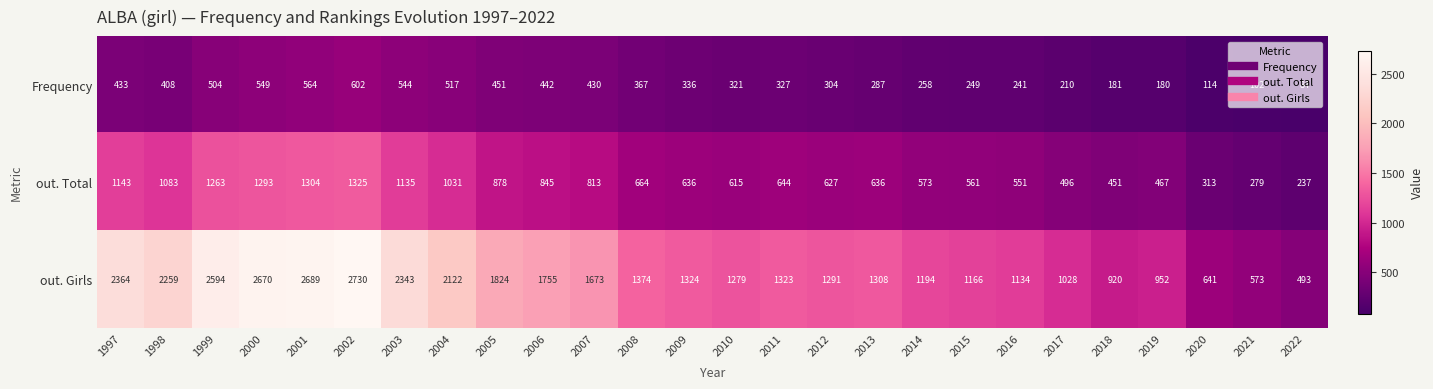

What is the average value of the out. Total series?

764